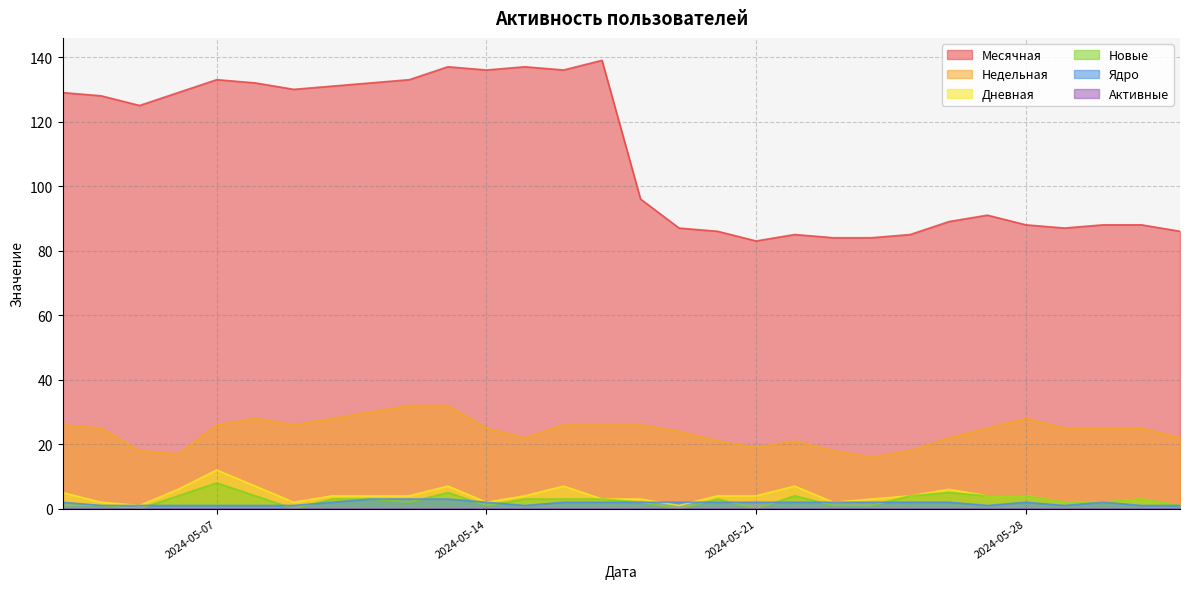

Which series has the largest total across all categories?

Месячная